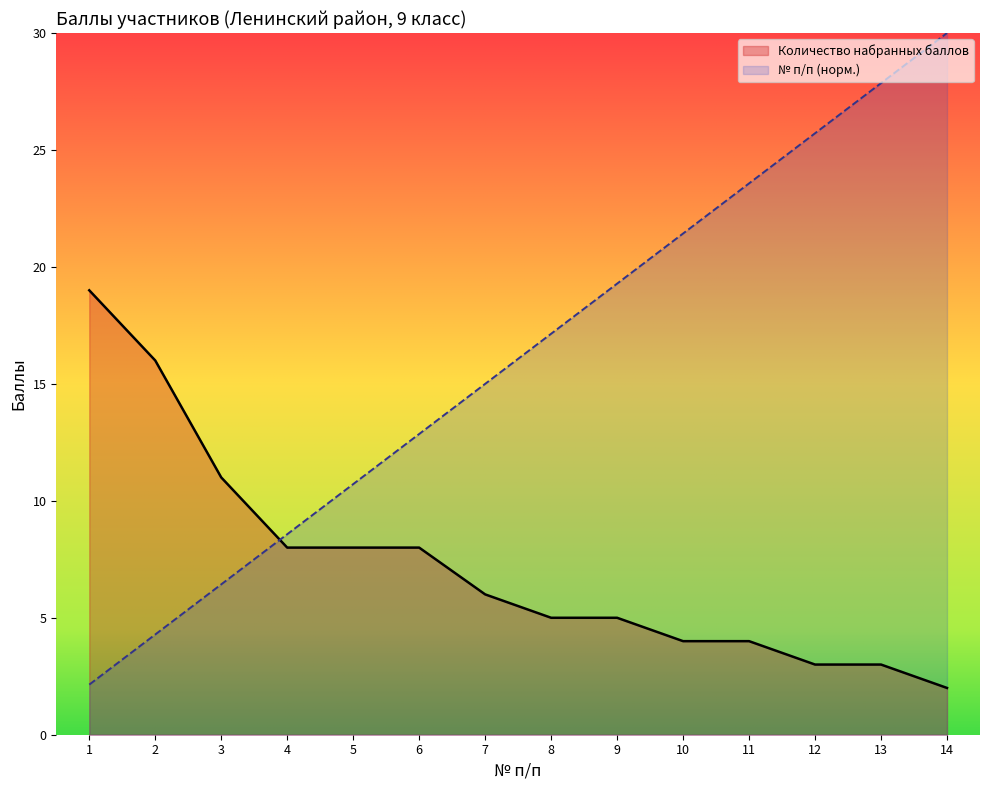

Is the value of № п/п at 6 greater than the value of Количество набранных баллов at 10?

Yes